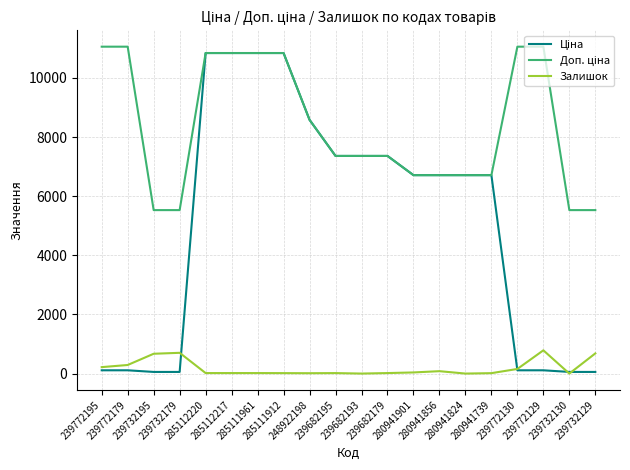

Which category has the highest value in the Ціна series?

285112220